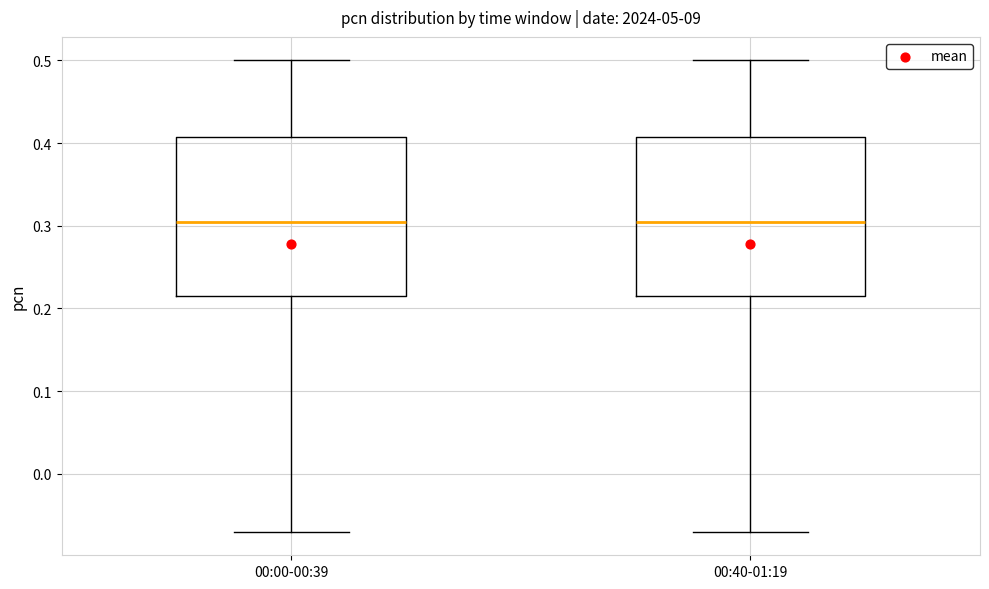

Reading left to right, transcribe this box plot: for each box, give where its median line is, the range the box spans, and where its two whiskers end, as read against the y-axis. The values are not printed on the chart, so give them approximately, as read against the axis.

00:00-00:39: median 0.31, box 0.22 to 0.41, whiskers -0.07 to 0.50
00:40-01:19: median 0.31, box 0.22 to 0.41, whiskers -0.07 to 0.50